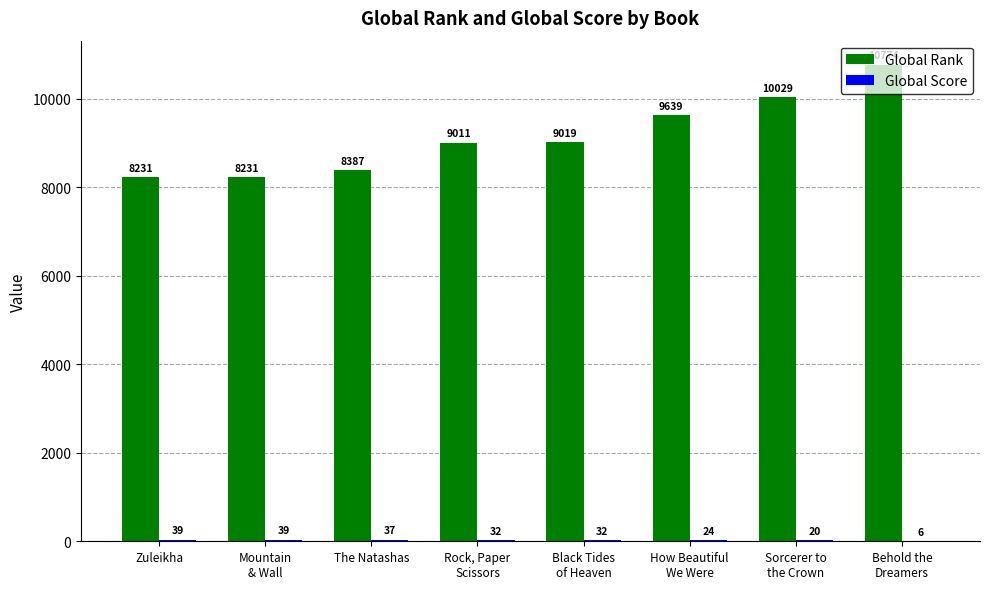

Which series has the largest total across all categories?

Global Rank